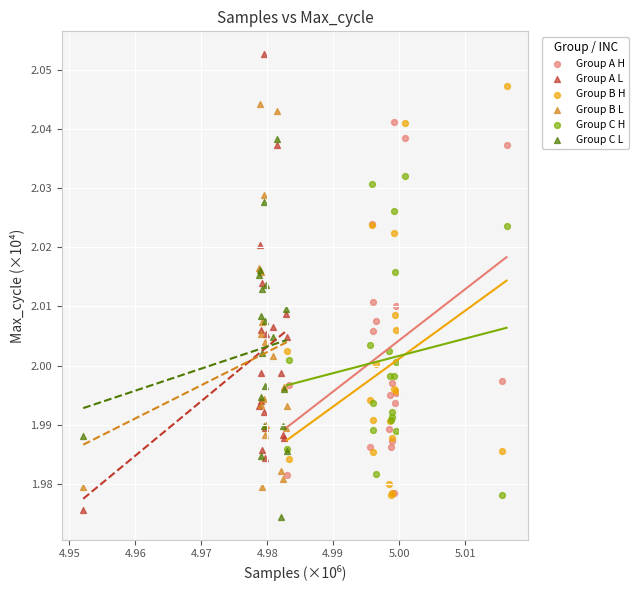

Which series contains the lowest Y value?

Group C L